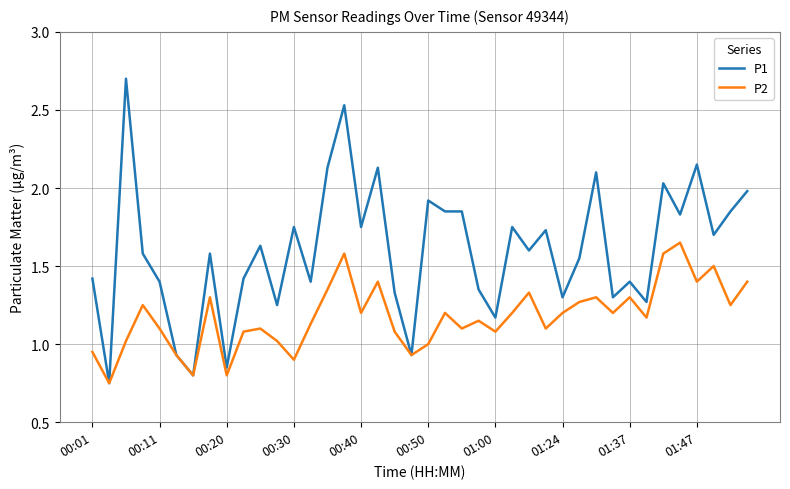

Which series has the largest range (max minus min)?

P1